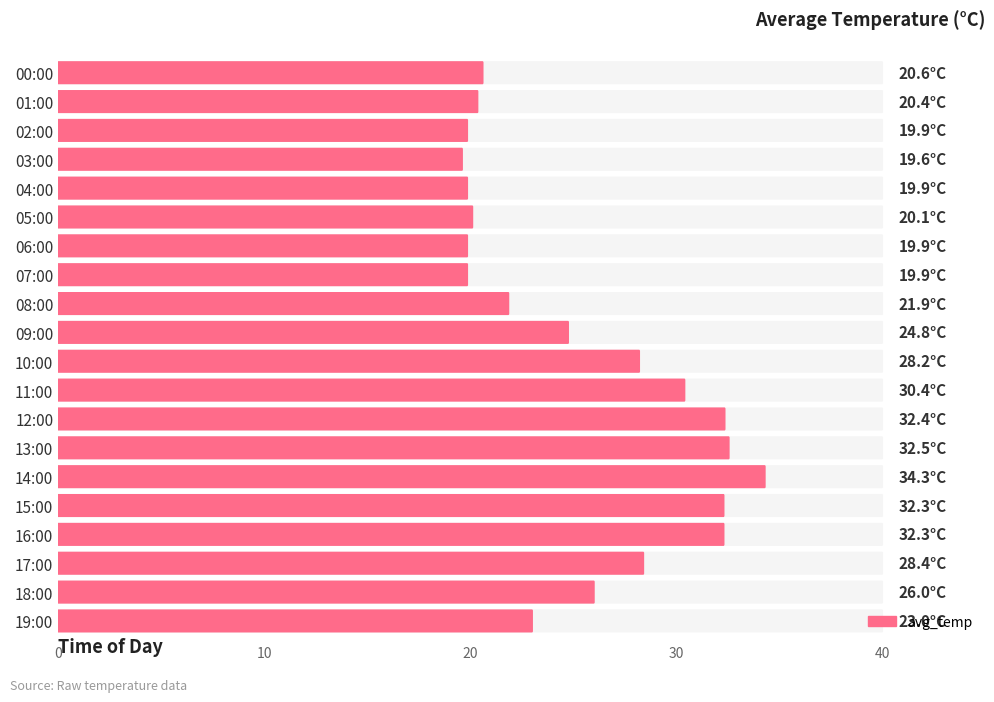

What is the label of the 15th bar from the left?

14:00